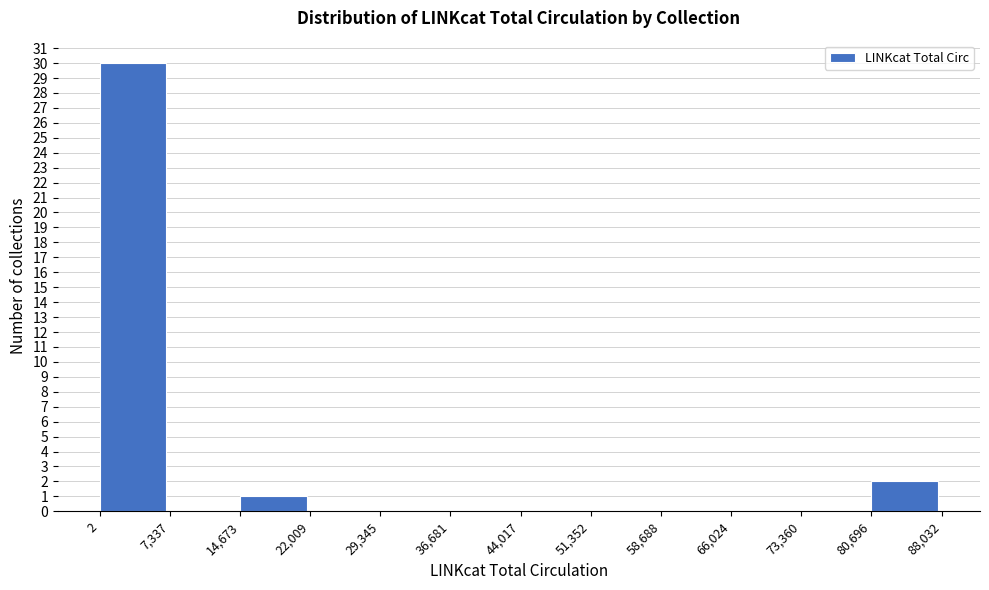

Reading left to right, list every bar in this chart as the range it spans on the x-axis followed by its height. The values are not printed on the chart, so give them approximately, as read against the axis.

2 to 7,337: 30
7,337 to 14,673: 0
14,673 to 22,009: 1
22,009 to 29,345: 0
29,345 to 36,681: 0
36,681 to 44,017: 0
44,017 to 51,352: 0
51,352 to 58,688: 0
58,688 to 66,024: 0
66,024 to 73,360: 0
73,360 to 80,696: 0
80,696 to 88,032: 2